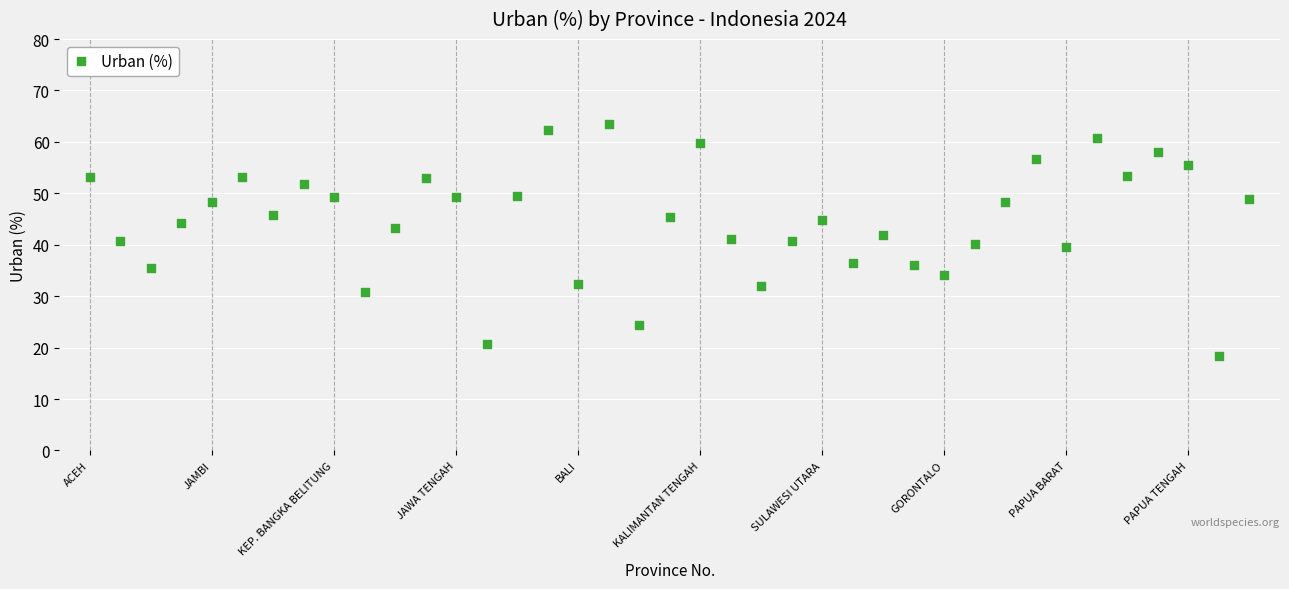

What is the range of X values (max minus min)?

38.0